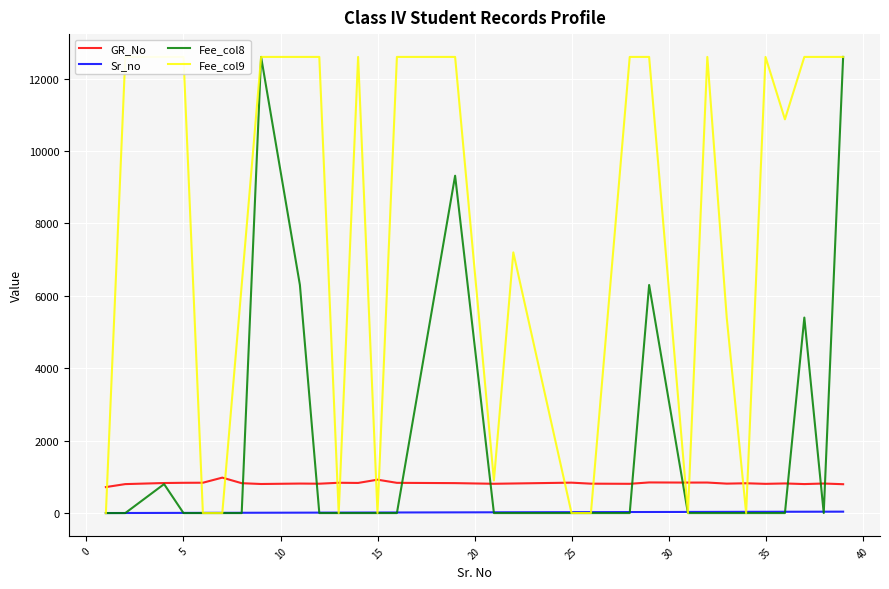

The value of Fee_col8 at 25 is 0. True or false?

True